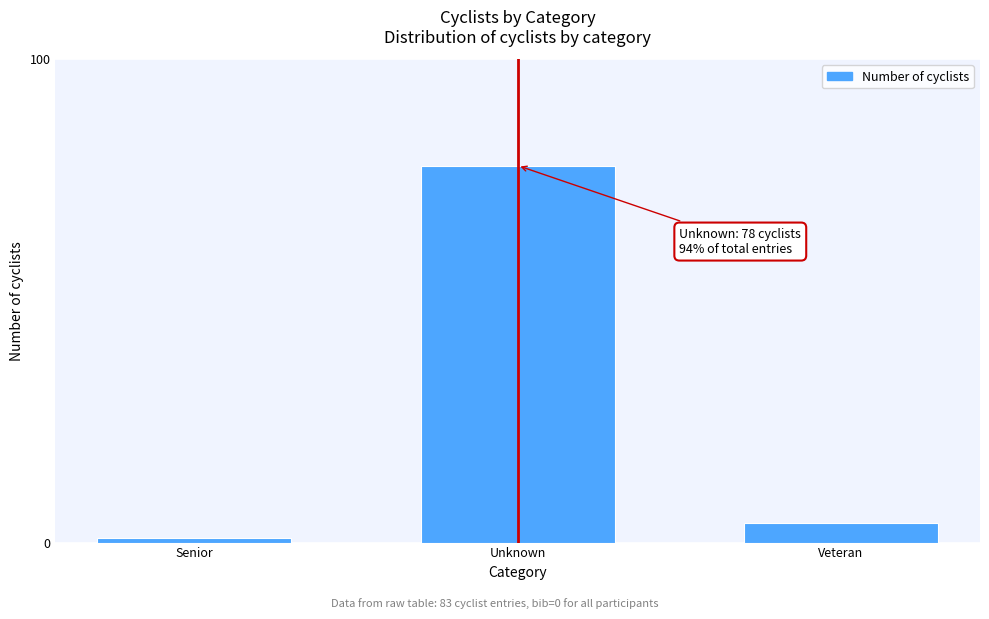

Reading left to right, transcribe all the data shown in this chart.

1	78	4